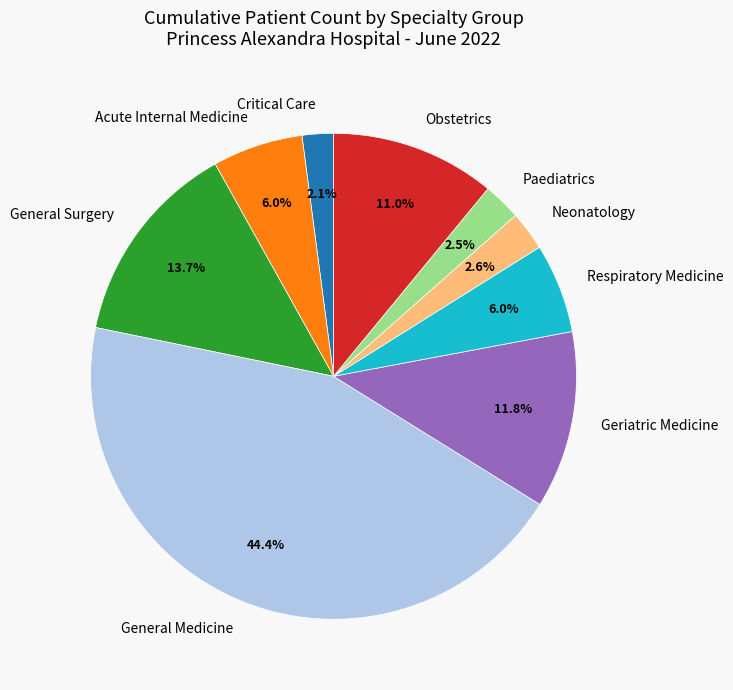

Which slice is the largest?

General Medicine